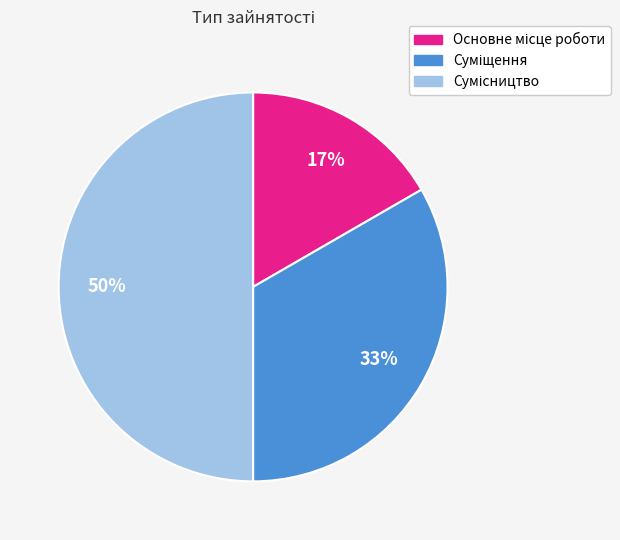

To the nearest percent, what is the average slice percentage?

33%